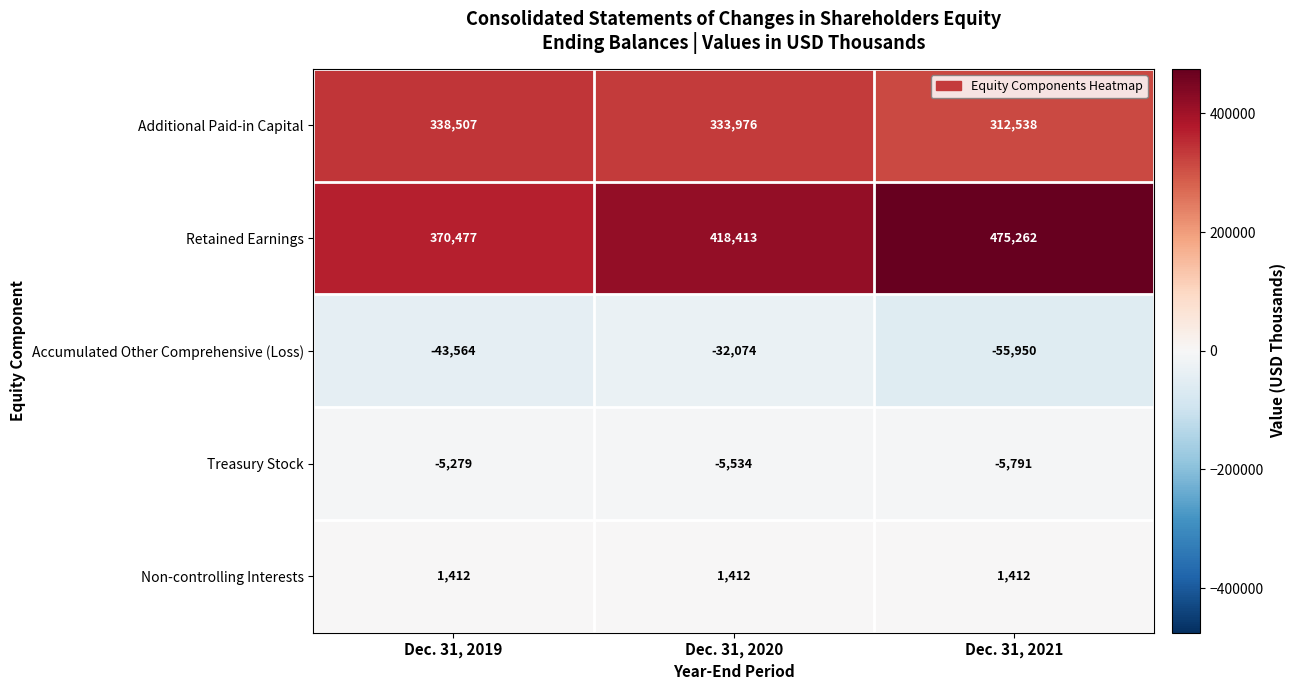

Reading right to left, list all the values displayed in this chart.

Additional Paid-in Capital: 312538	333976	338507
Retained Earnings: 475262	418413	370477
Accumulated Other Comprehensive (Loss): -55950	-32074	-43564
Treasury Stock: -5791	-5534	-5279
Non-controlling Interests: 1412	1412	1412